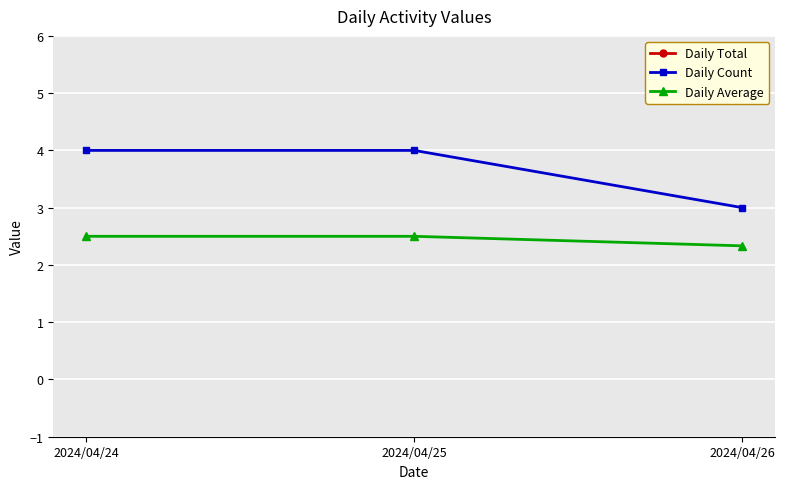

Is this an area chart (filled region under the line)?

No